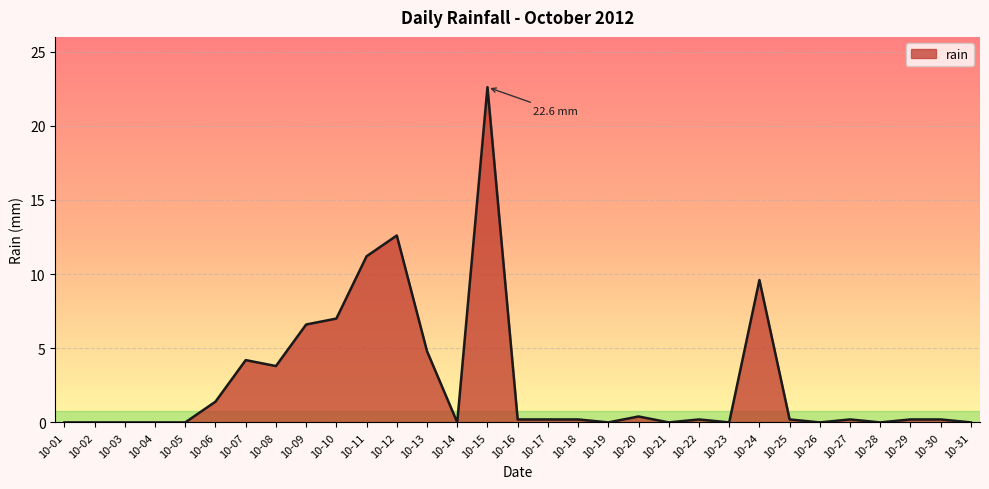

The value at 10-03 is 0.0. True or false?

True